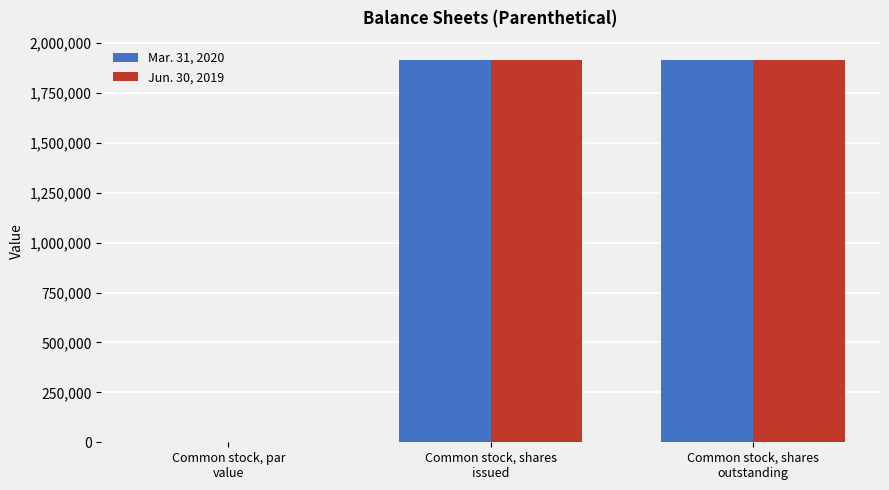

How many distinct data groups are displayed?

2